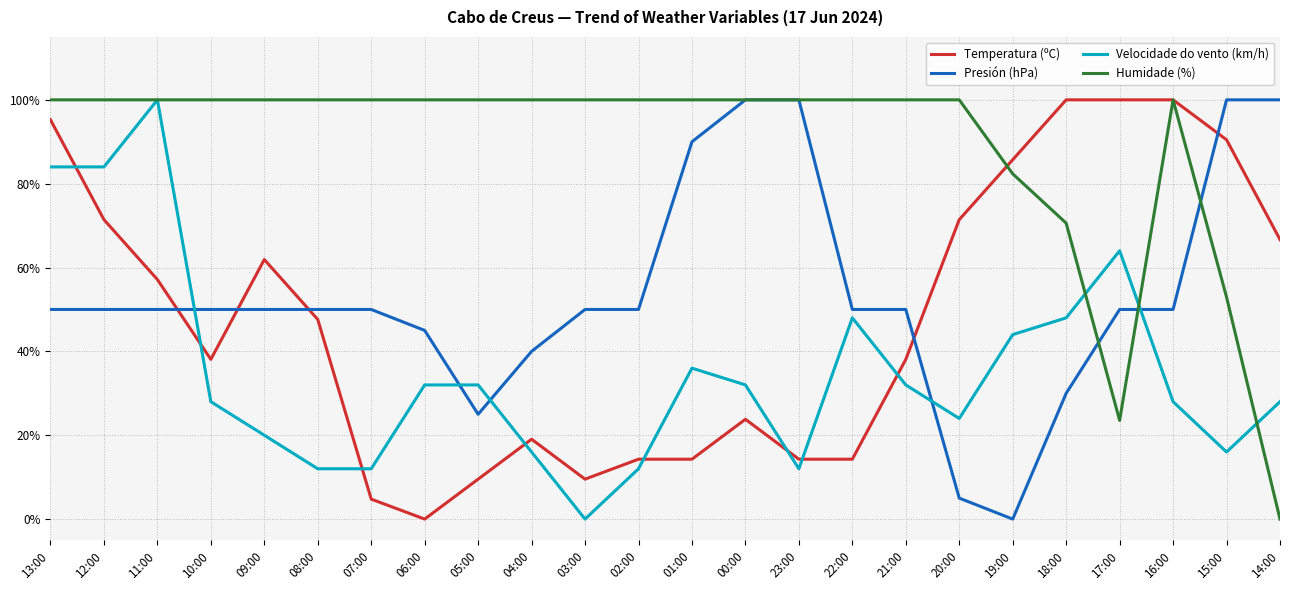

What position from the left is 05:00?

9